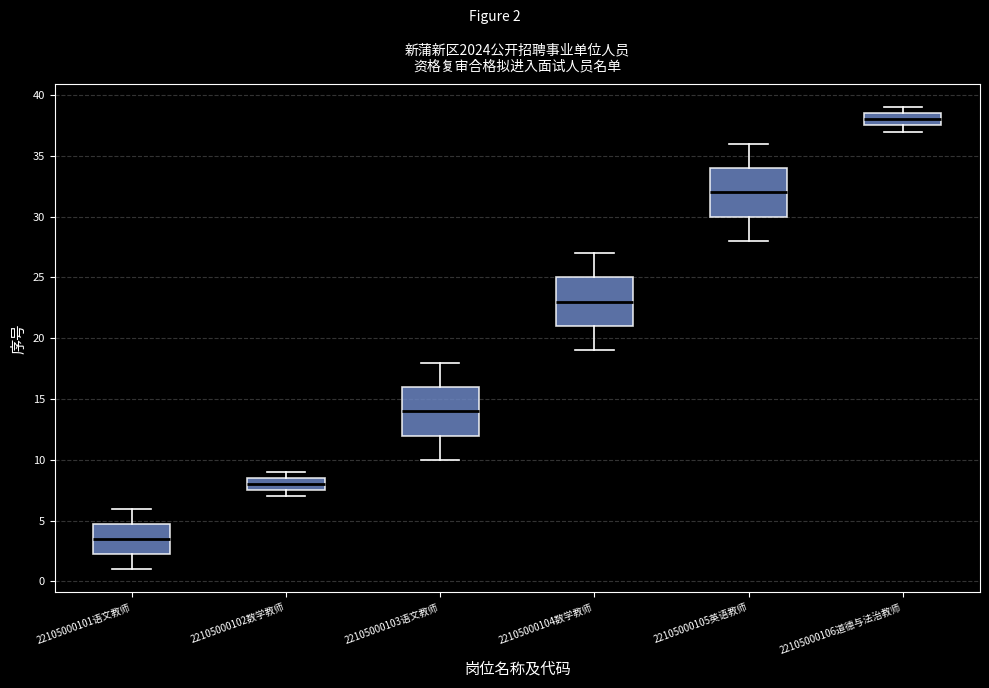

Where does the lower whisker of the box for 22105000105英语教师 end on the y-axis? The values are not printed on the chart, so give them approximately, as read against the axis.

28.0